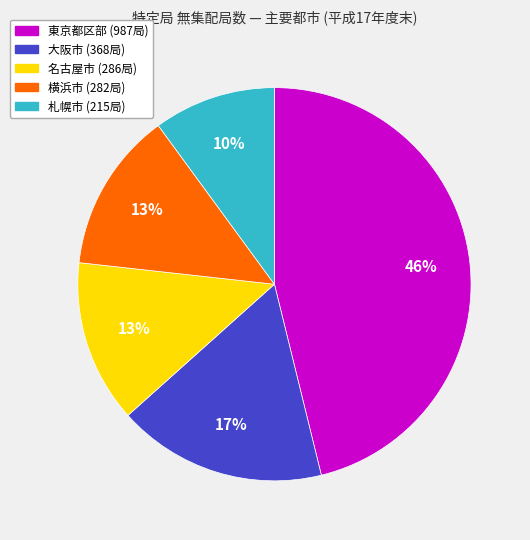

Count the number of slices in the pie.

5